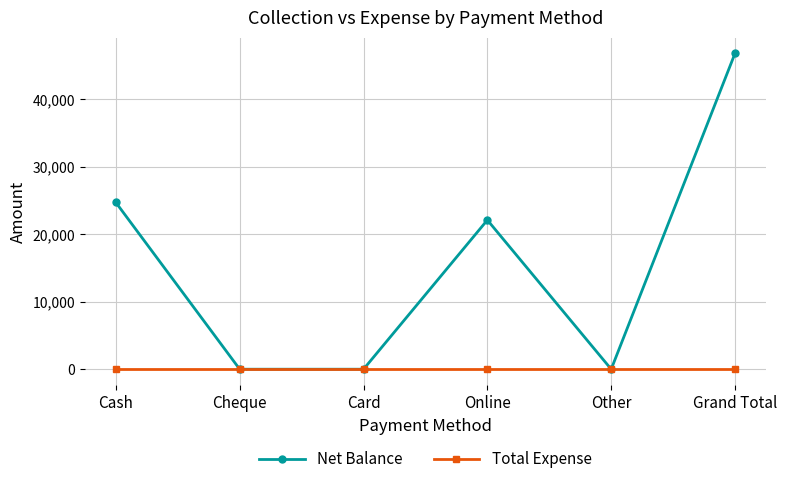

Reading left to right, what are all the values shown in this chart?

Net Balance: 24700	0	0	22100	0	46800
Total Expense: 0	0	0	0	0	0